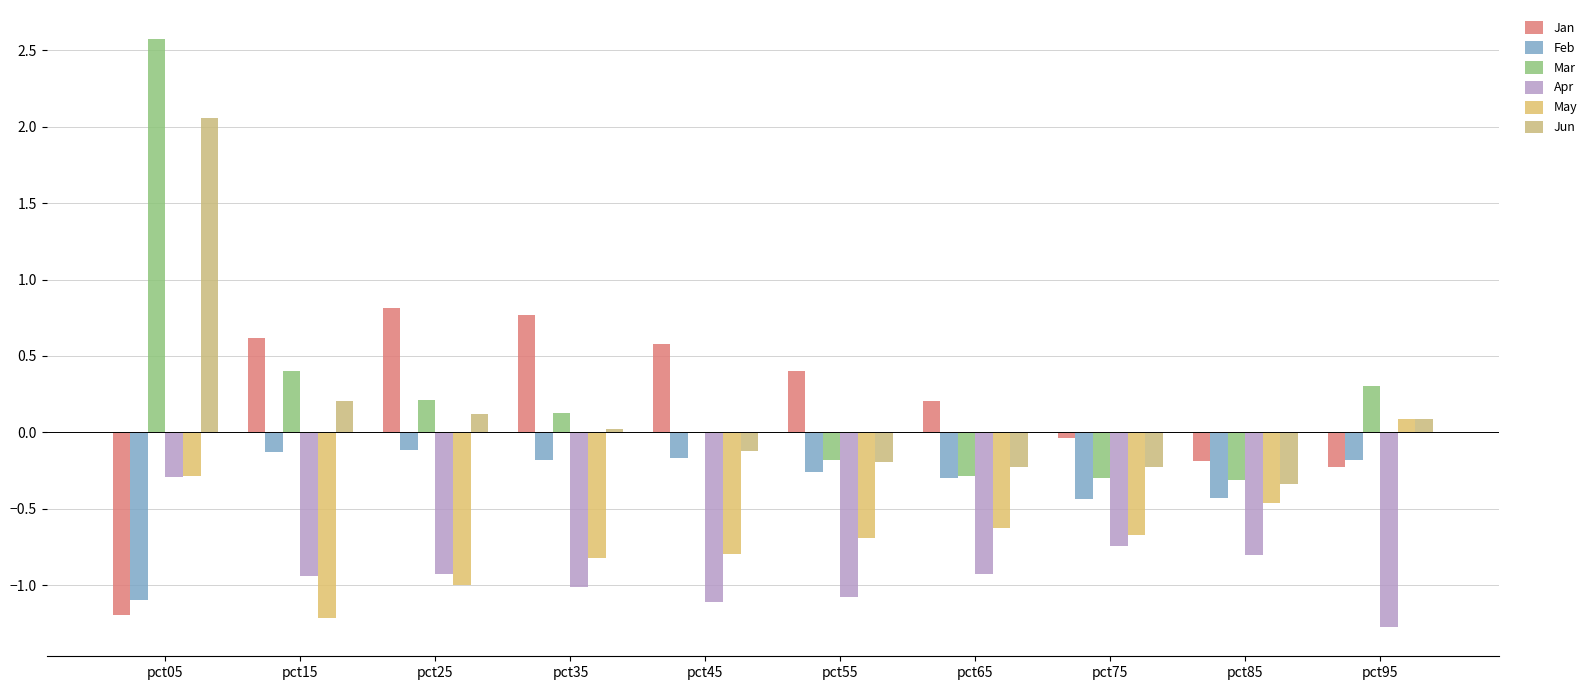

What is the maximum value shown in the chart?

2.6